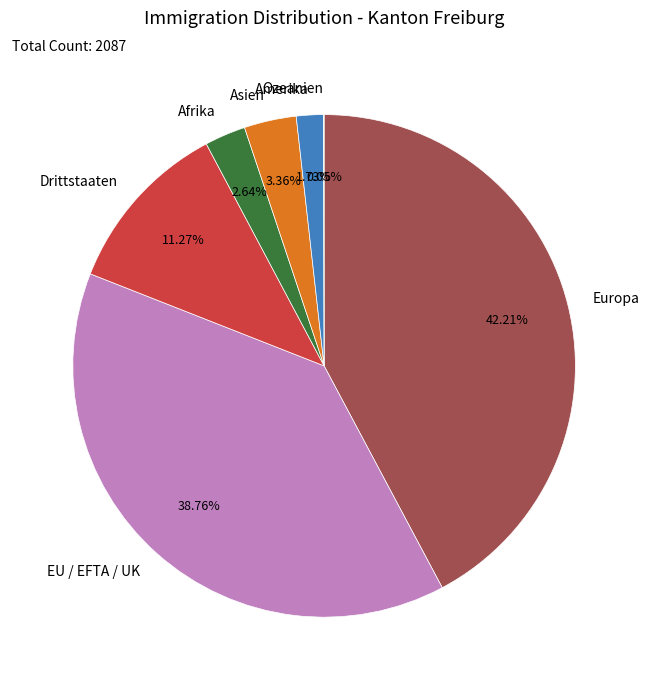

Is Asien the majority of the pie?

No